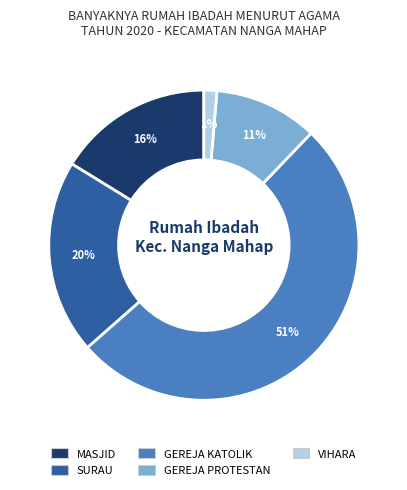

To the nearest percent, what is the combined percentage of MASJID and GEREJA KATOLIK?

68%